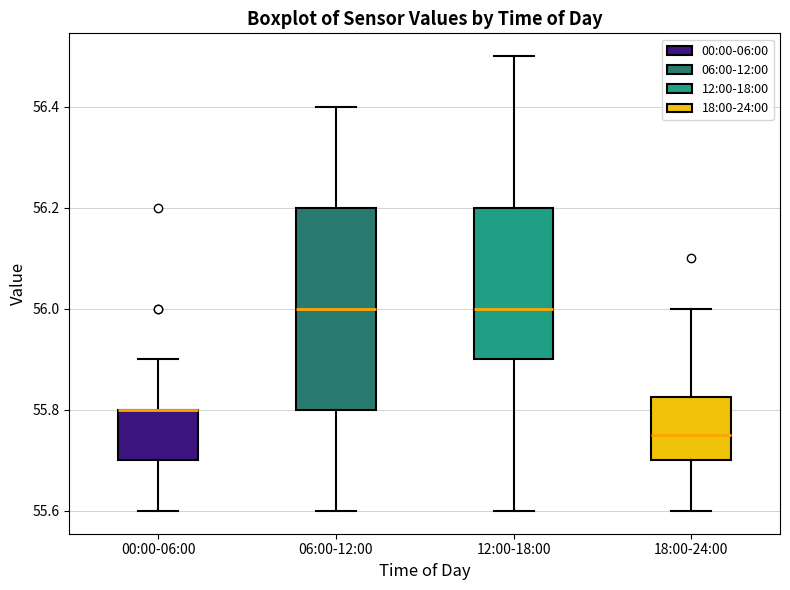

Which box is the tallest, from its lower edge to its upper edge?

06:00-12:00